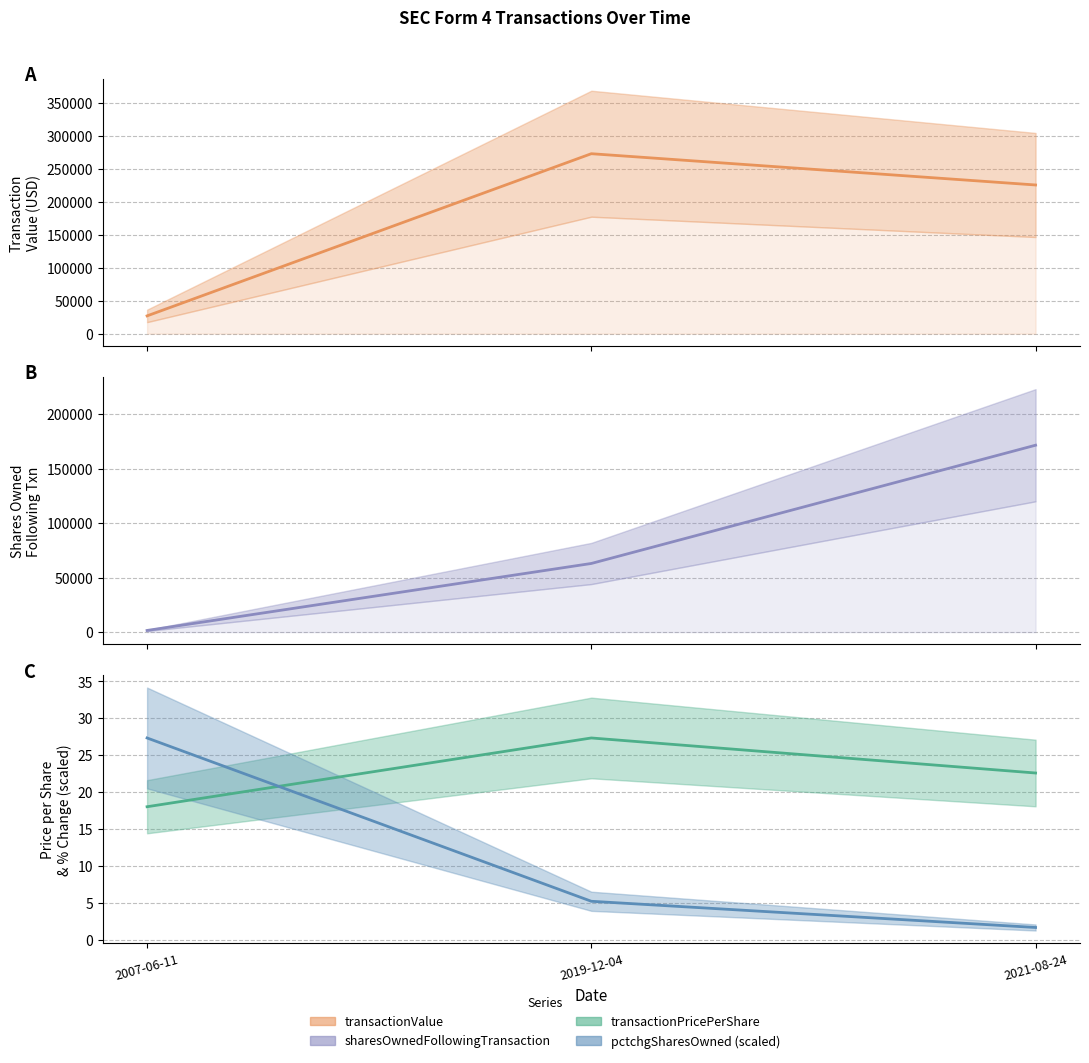

Reading left to right, transcribe all the data shown in this chart.

transactionValue_line: 2007-06-11=27000.0	2019-12-04=273170.0	2021-08-24=225700.0
sharesOwned_line: 2007-06-11=1500.0	2019-12-04=62980.0	2021-08-24=171523.0
price_line: 2007-06-11=18.0	2019-12-04=27.3	2021-08-24=22.6
pct_line: 2007-06-11=27.3	2019-12-04=5.2	2021-08-24=1.6